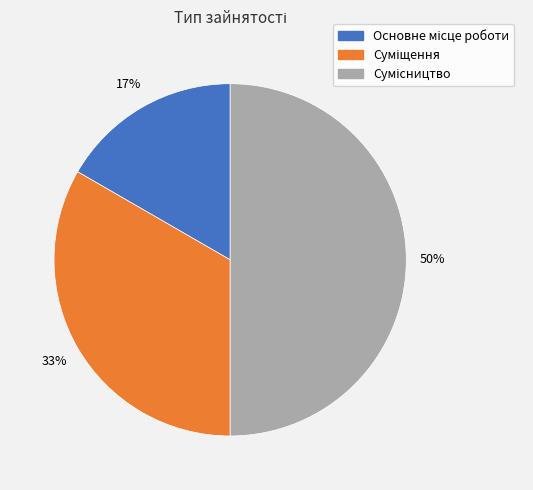

To the nearest percent, what is the difference between the largest and smallest slice percentages?

33%